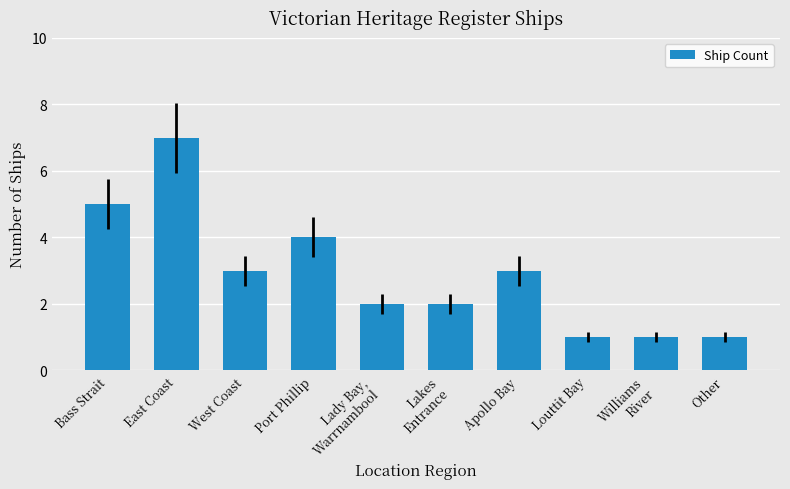

What is the smallest value displayed?

1